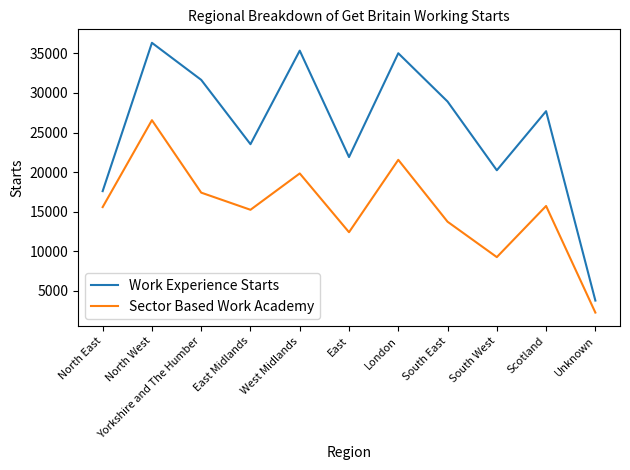

Where does the Work Experience Starts series first go above 27700?

North West